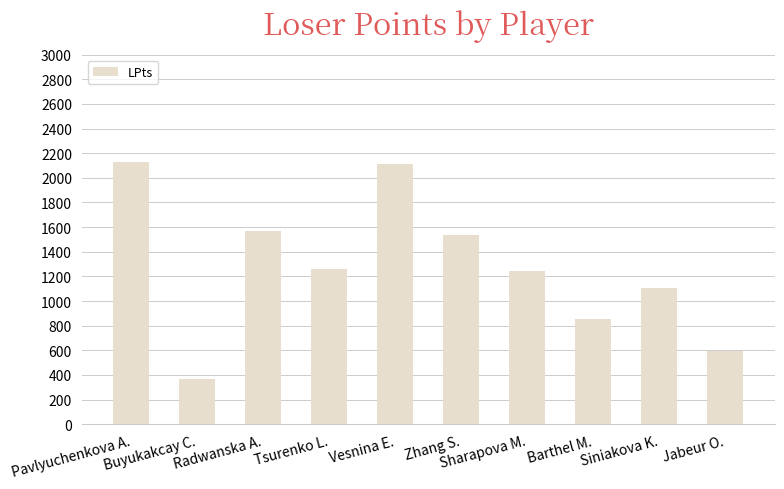

What is the sum of all values?

12773